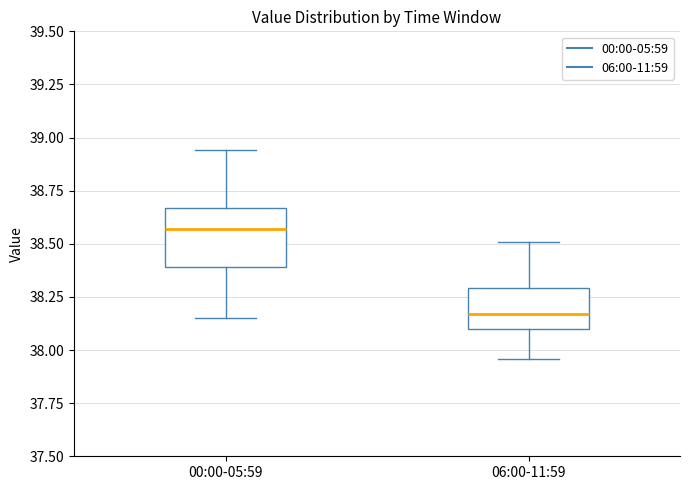

Reading left to right, read every box against the y-axis: the position of its median line, the range the box covers, and the ends of its whiskers. The values are not printed on the chart, so give them approximately, as read against the axis.

00:00-05:59: median 38.55, box 38.40 to 38.65, whiskers 38.15 to 38.95
06:00-11:59: median 38.15, box 38.10 to 38.30, whiskers 37.95 to 38.50